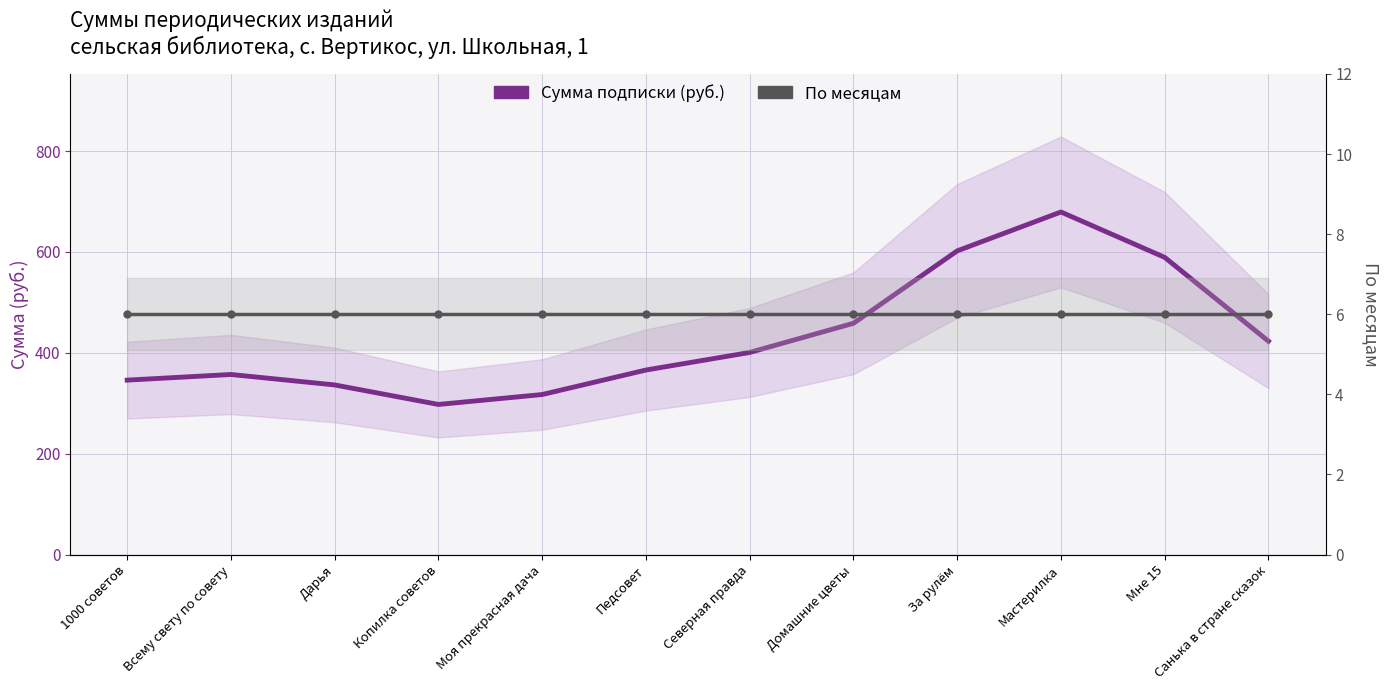

Which has a higher value, Моя прекрасная дача or Дарья?

Дарья